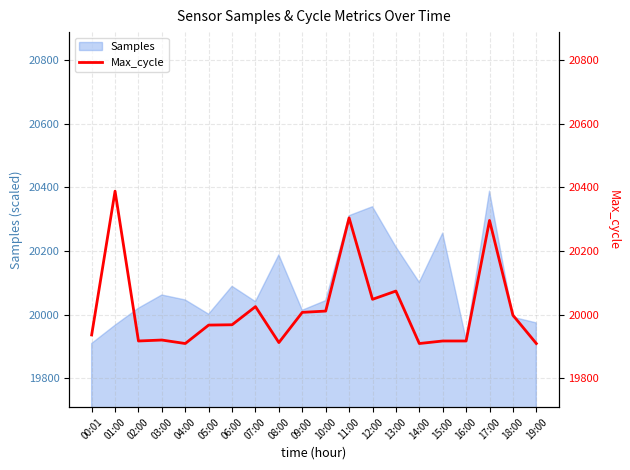

At which category does the data reach its first local valley?

02:00